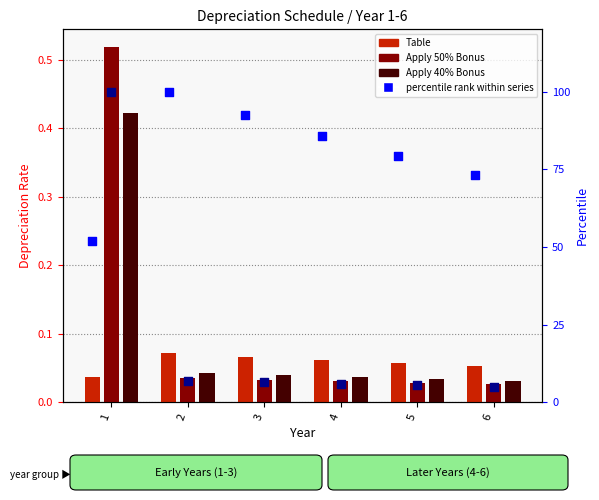

At which category is the sum across all series the highest?

1